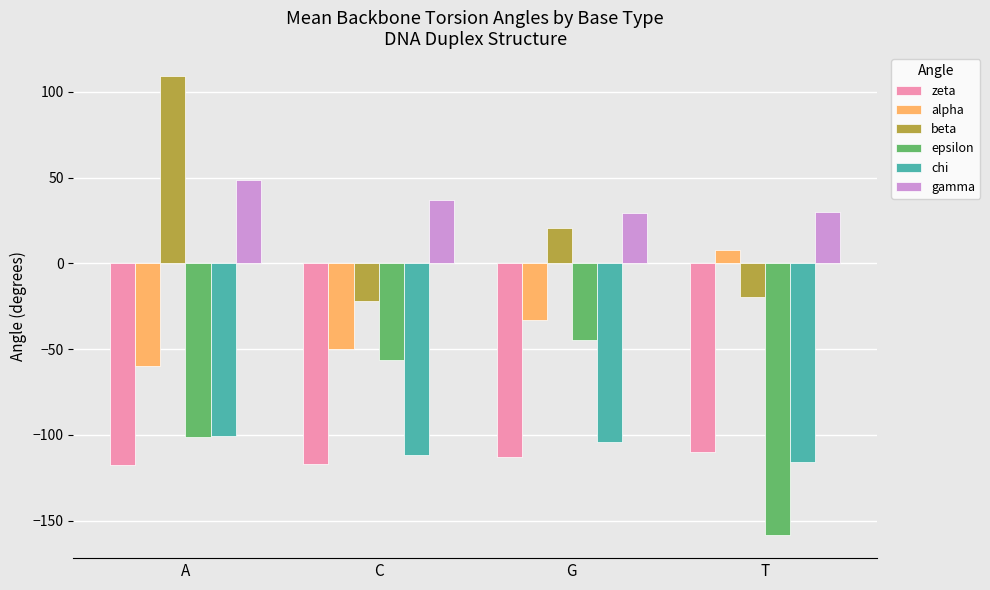

What is the average value of the zeta series?

-114.2